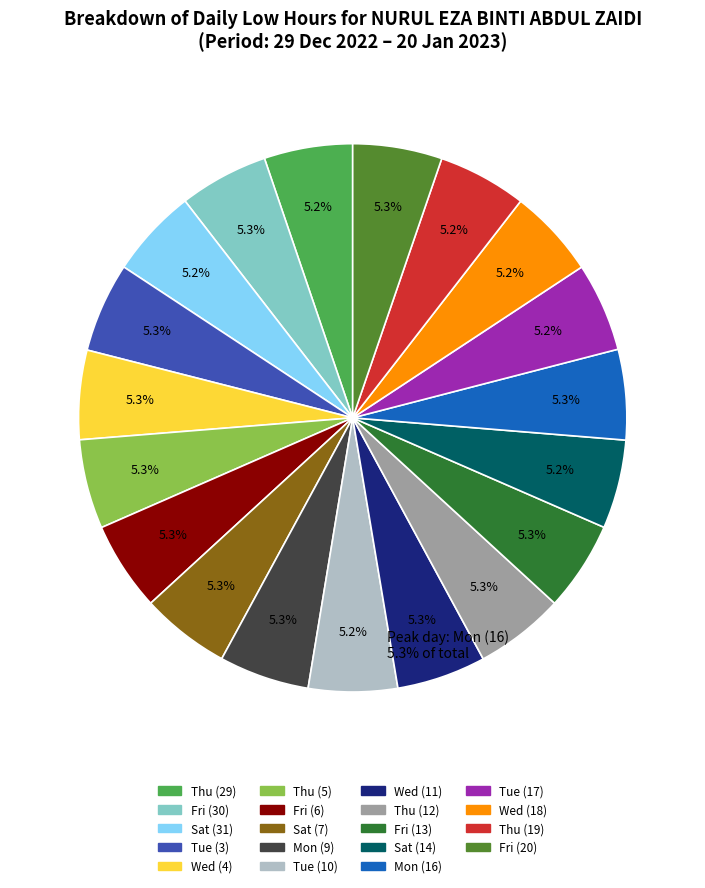

What portion of the pie excludes Fri (30)?

94.7%